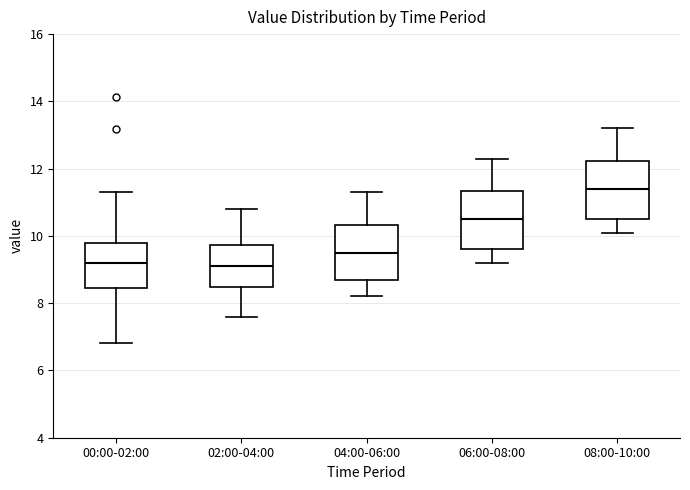

Reading left to right, read every box against the y-axis: the position of its median line, the range the box covers, and the ends of its whiskers. The values are not printed on the chart, so give them approximately, as read against the axis.

00:00-02:00: median 9.2, box 8.4 to 9.8, whiskers 6.8 to 11.4
02:00-04:00: median 9.2, box 8.4 to 9.8, whiskers 7.6 to 10.8
04:00-06:00: median 9.6, box 8.6 to 10.4, whiskers 8.2 to 11.4
06:00-08:00: median 10.6, box 9.6 to 11.4, whiskers 9.2 to 12.4
08:00-10:00: median 11.4, box 10.6 to 12.2, whiskers 10.2 to 13.2